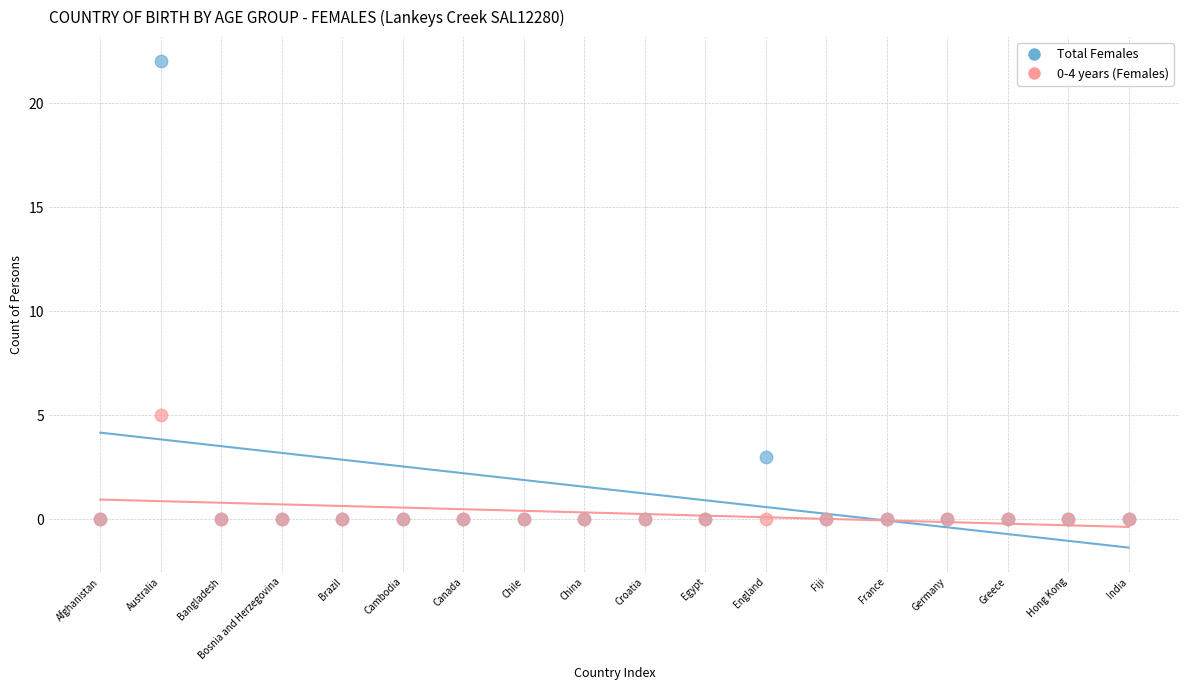

What are all the series names shown in the legend?

Total Females, 0-4 years (Females)